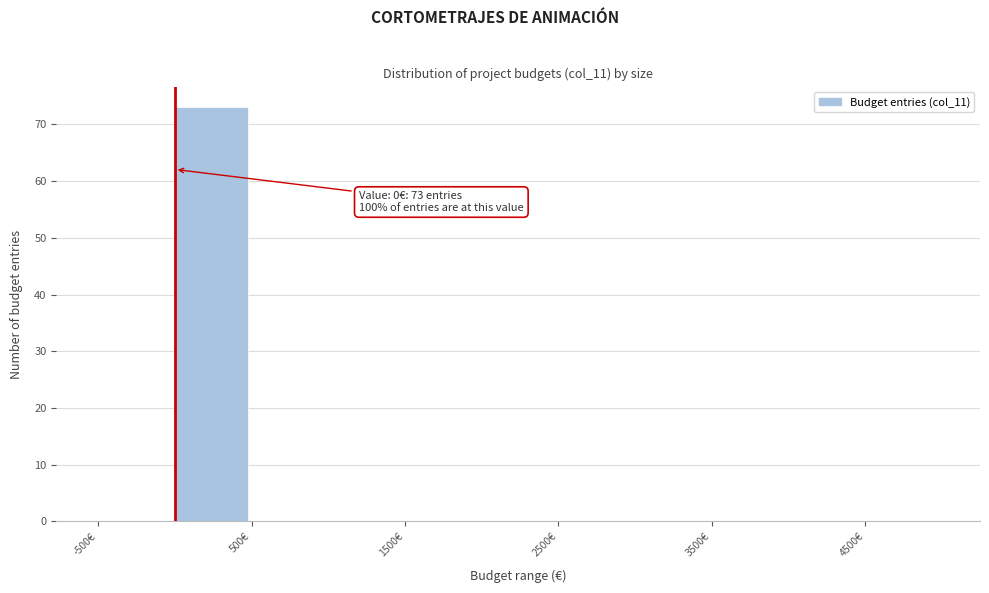

Over which range of the x-axis is the bar tallest?

0 to 500